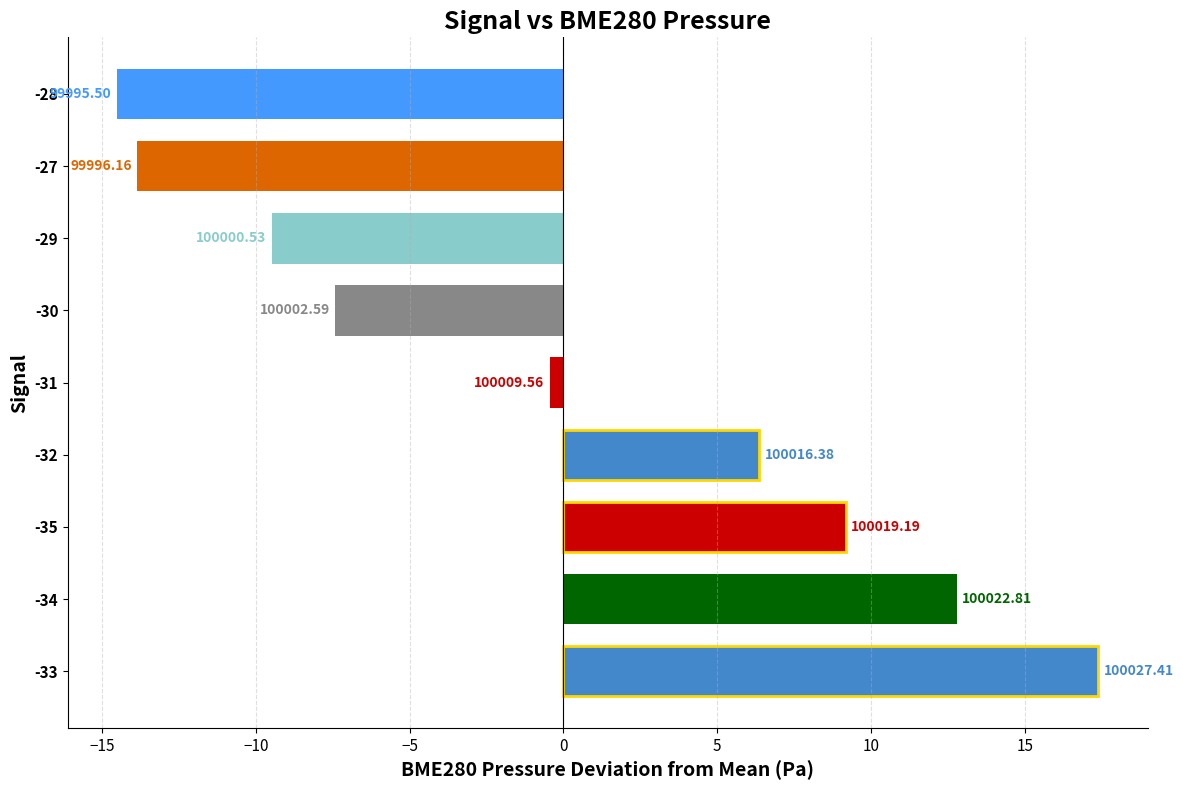

How many bars are there in total?

9